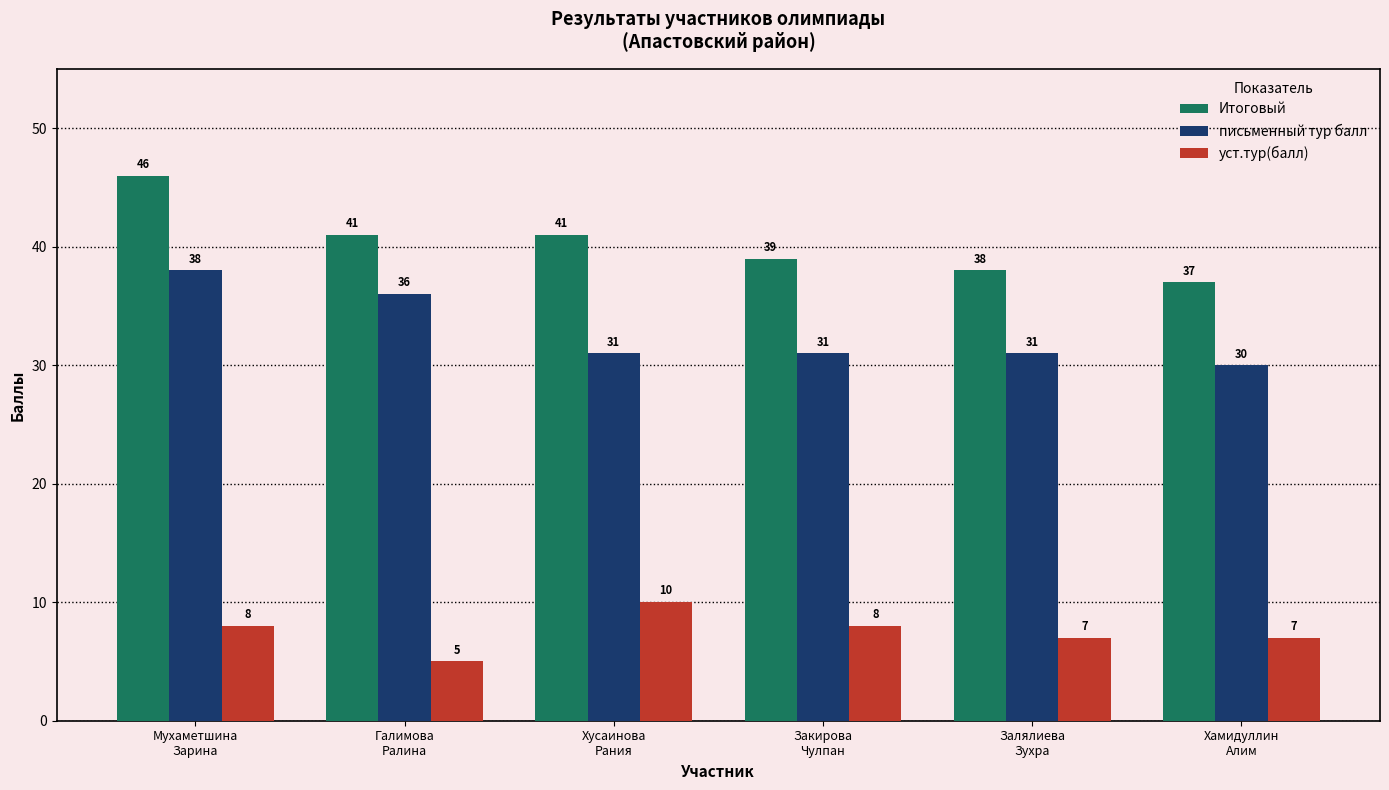

Reading right to left, extract all data points from this chart.

Итоговый: 37	38	39	41	41	46
письменный тур балл: 30	31	31	31	36	38
уст.тур(балл): 7	7	8	10	5	8